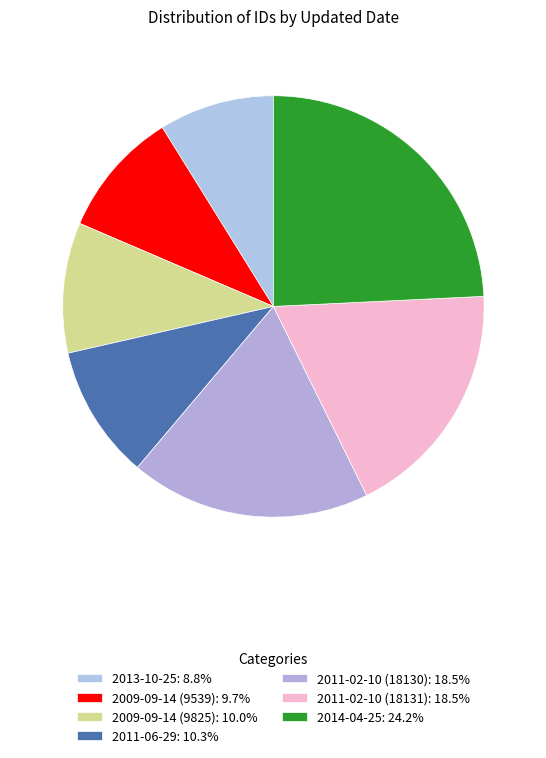

True or false: 2014-04-25 accounts for 24% of the total.

True